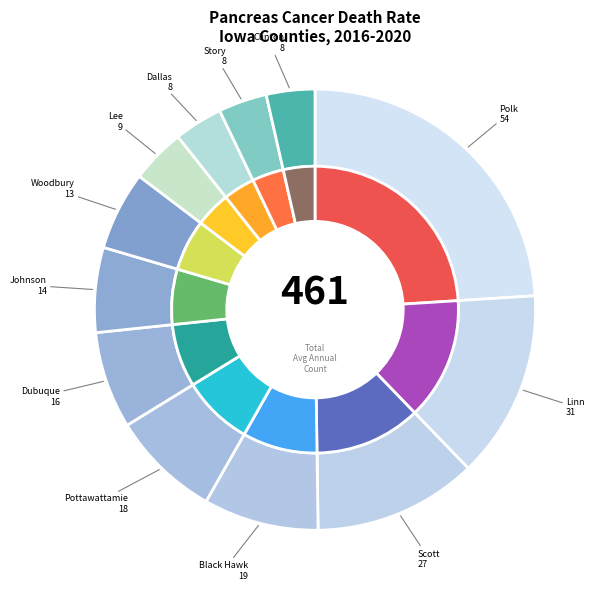

Is it true that Scott County is 4% of the pie?

False